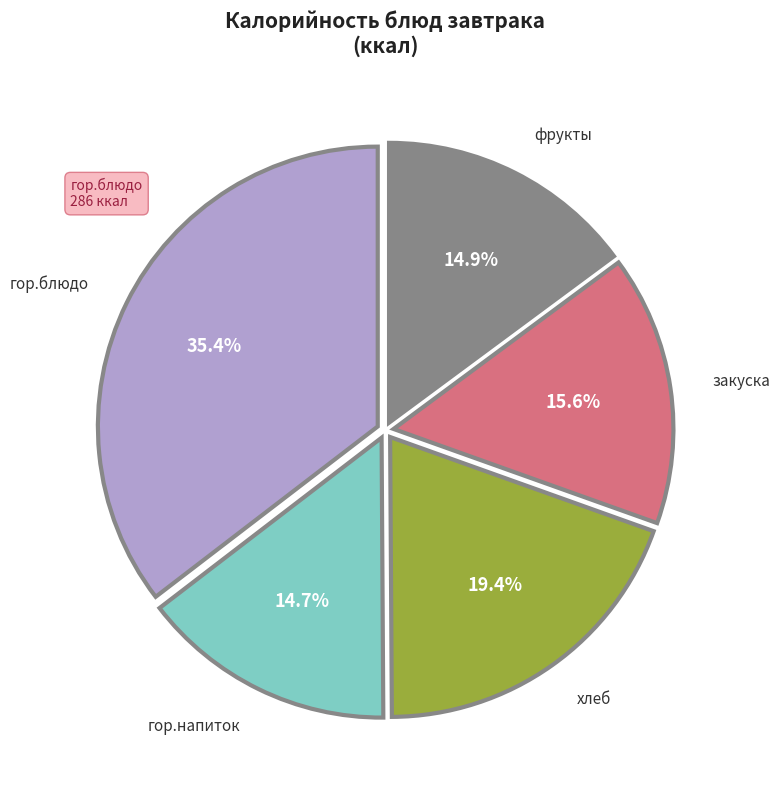

Is there any slice that represents more than half of the pie?

No